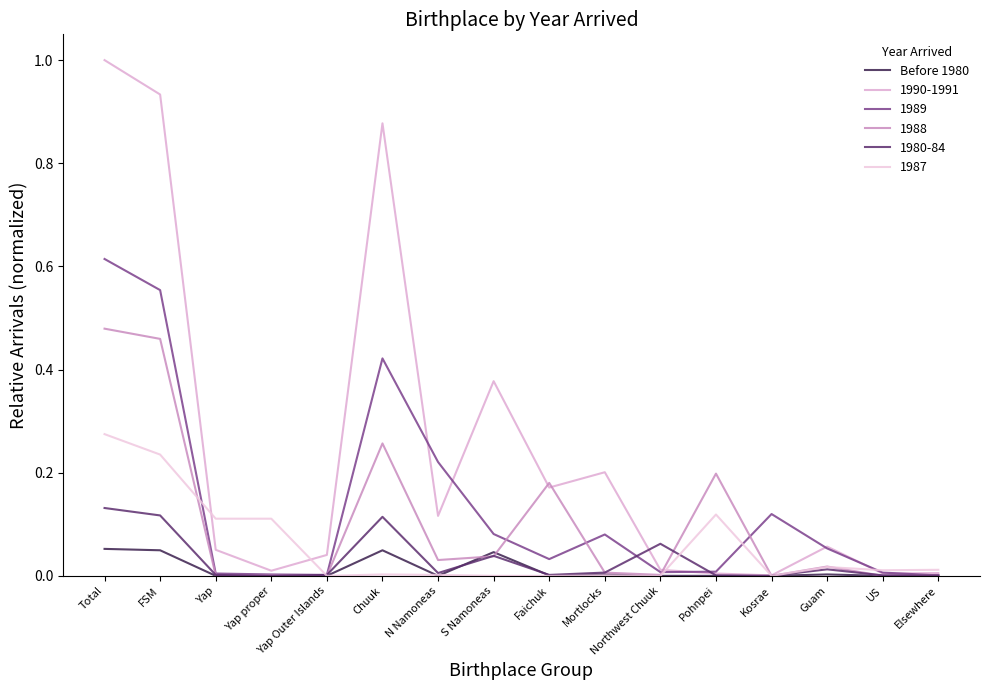

How many lines are shown in the chart?

6